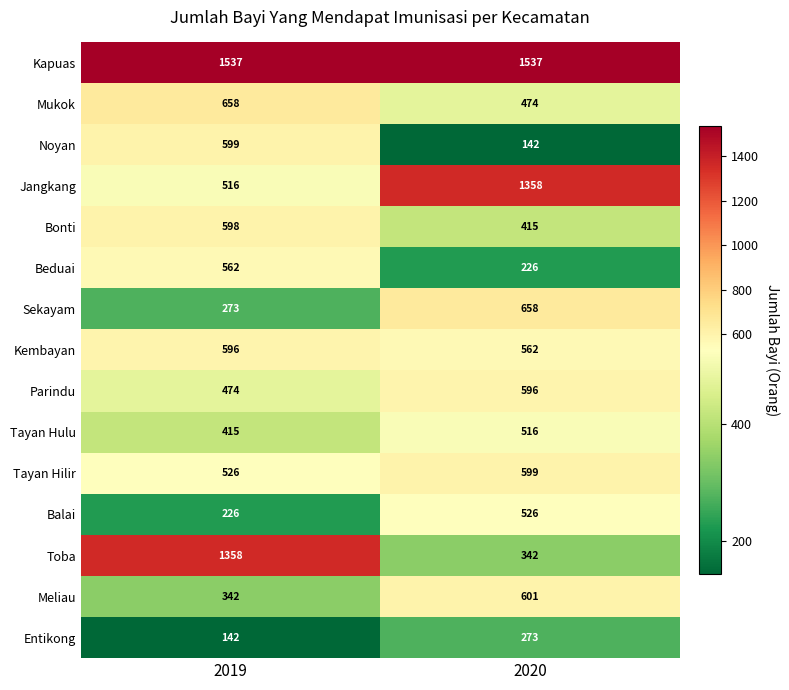

Reading left to right, extract all data points from this chart.

Kapuas: 2019=1537	2020=1537
Mukok: 2019=658	2020=474
Noyan: 2019=599	2020=142
Jangkang: 2019=516	2020=1358
Bonti: 2019=598	2020=415
Beduai: 2019=562	2020=226
Sekayam: 2019=273	2020=658
Kembayan: 2019=596	2020=562
Parindu: 2019=474	2020=596
Tayan Hulu: 2019=415	2020=516
Tayan Hilir: 2019=526	2020=599
Balai: 2019=226	2020=526
Toba: 2019=1358	2020=342
Meliau: 2019=342	2020=601
Entikong: 2019=142	2020=273